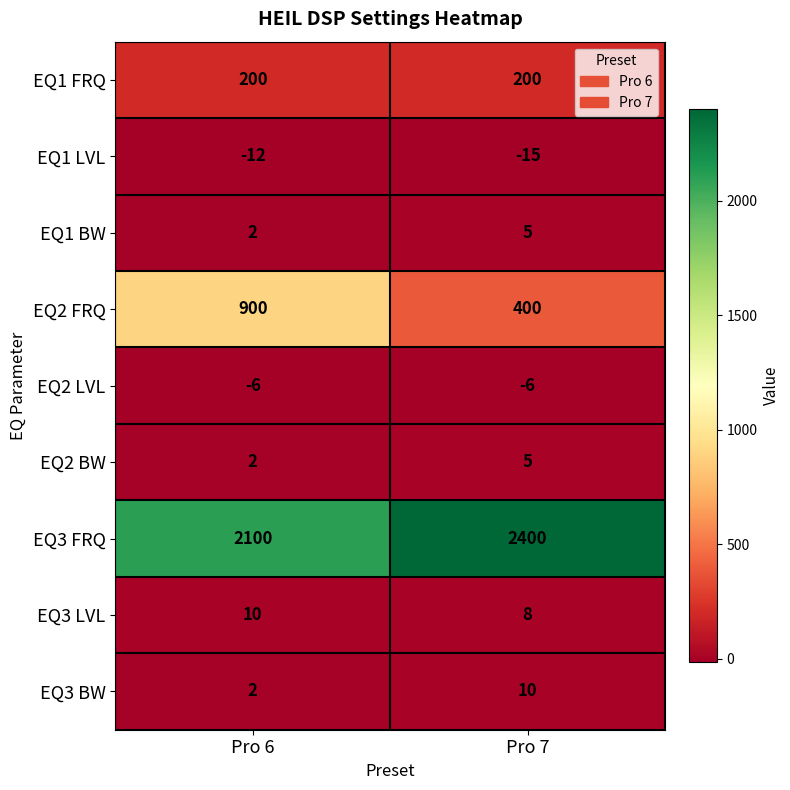

Reading left to right, list all the values displayed in this chart.

EQ1 FRQ: Pro 6=200	Pro 7=200
EQ1 LVL: Pro 6=-12	Pro 7=-15
EQ1 BW: Pro 6=2	Pro 7=5
EQ2 FRQ: Pro 6=900	Pro 7=400
EQ2 LVL: Pro 6=-6	Pro 7=-6
EQ2 BW: Pro 6=2	Pro 7=5
EQ3 FRQ: Pro 6=2100	Pro 7=2400
EQ3 LVL: Pro 6=10	Pro 7=8
EQ3 BW: Pro 6=2	Pro 7=10